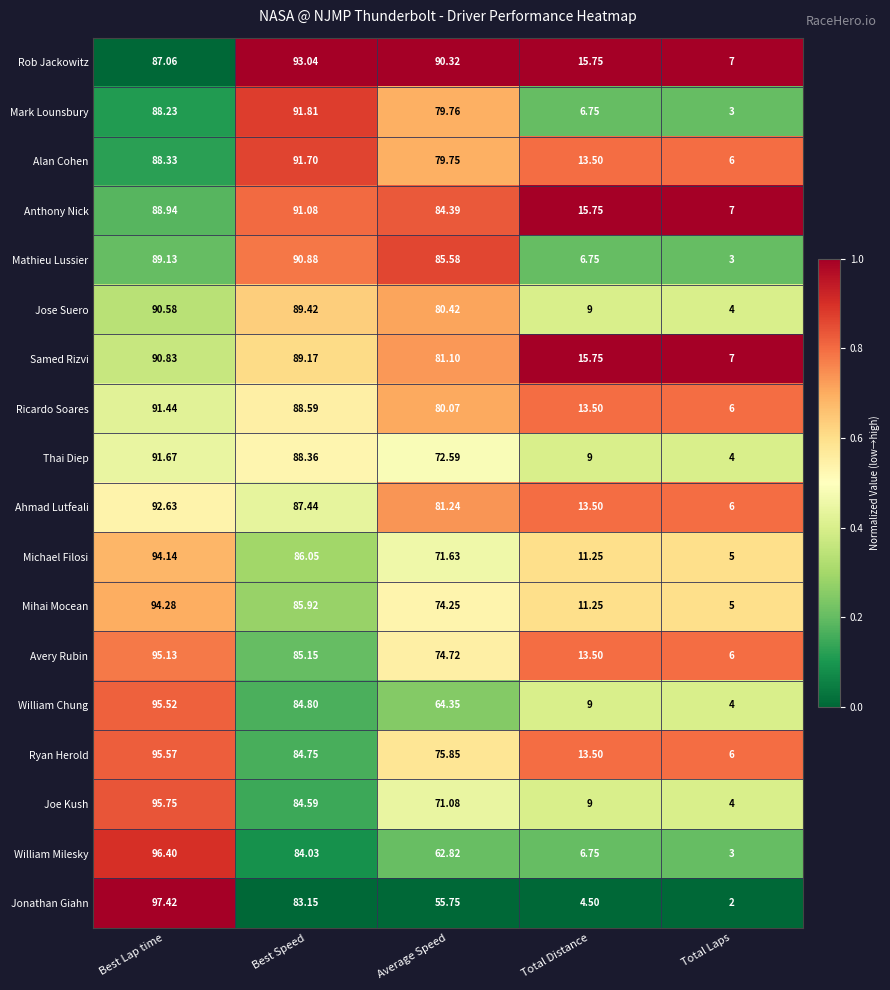

Is the value of Samed Rizvi at Total Distance greater than the value of Joe Kush at Best Lap time?

No